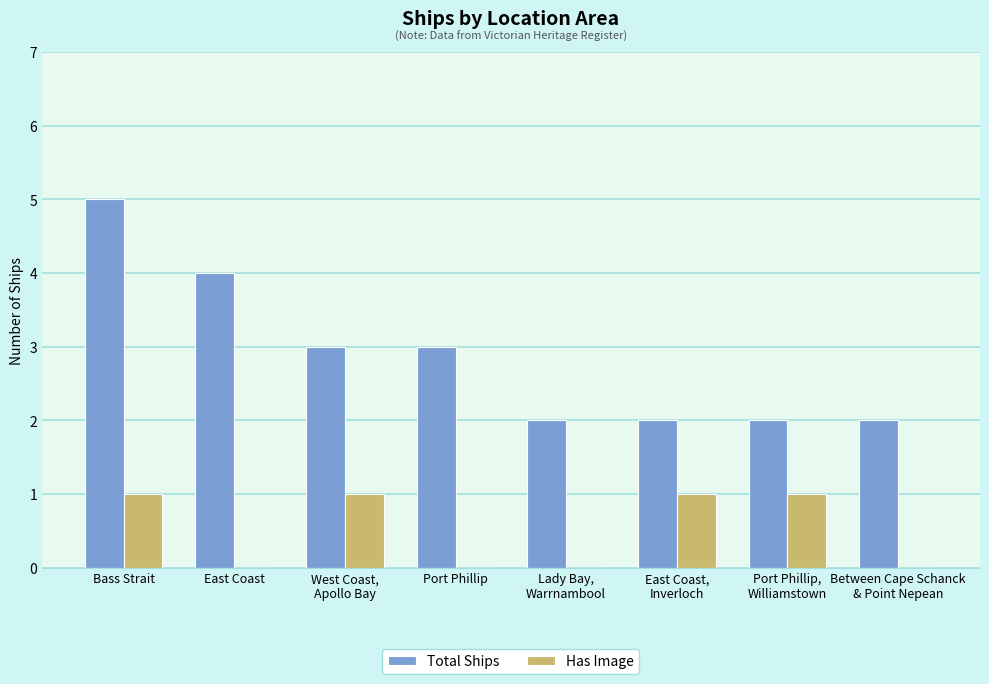

What is the sum of the Has Image values at West Coast,
Apollo Bay and Bass Strait?

2